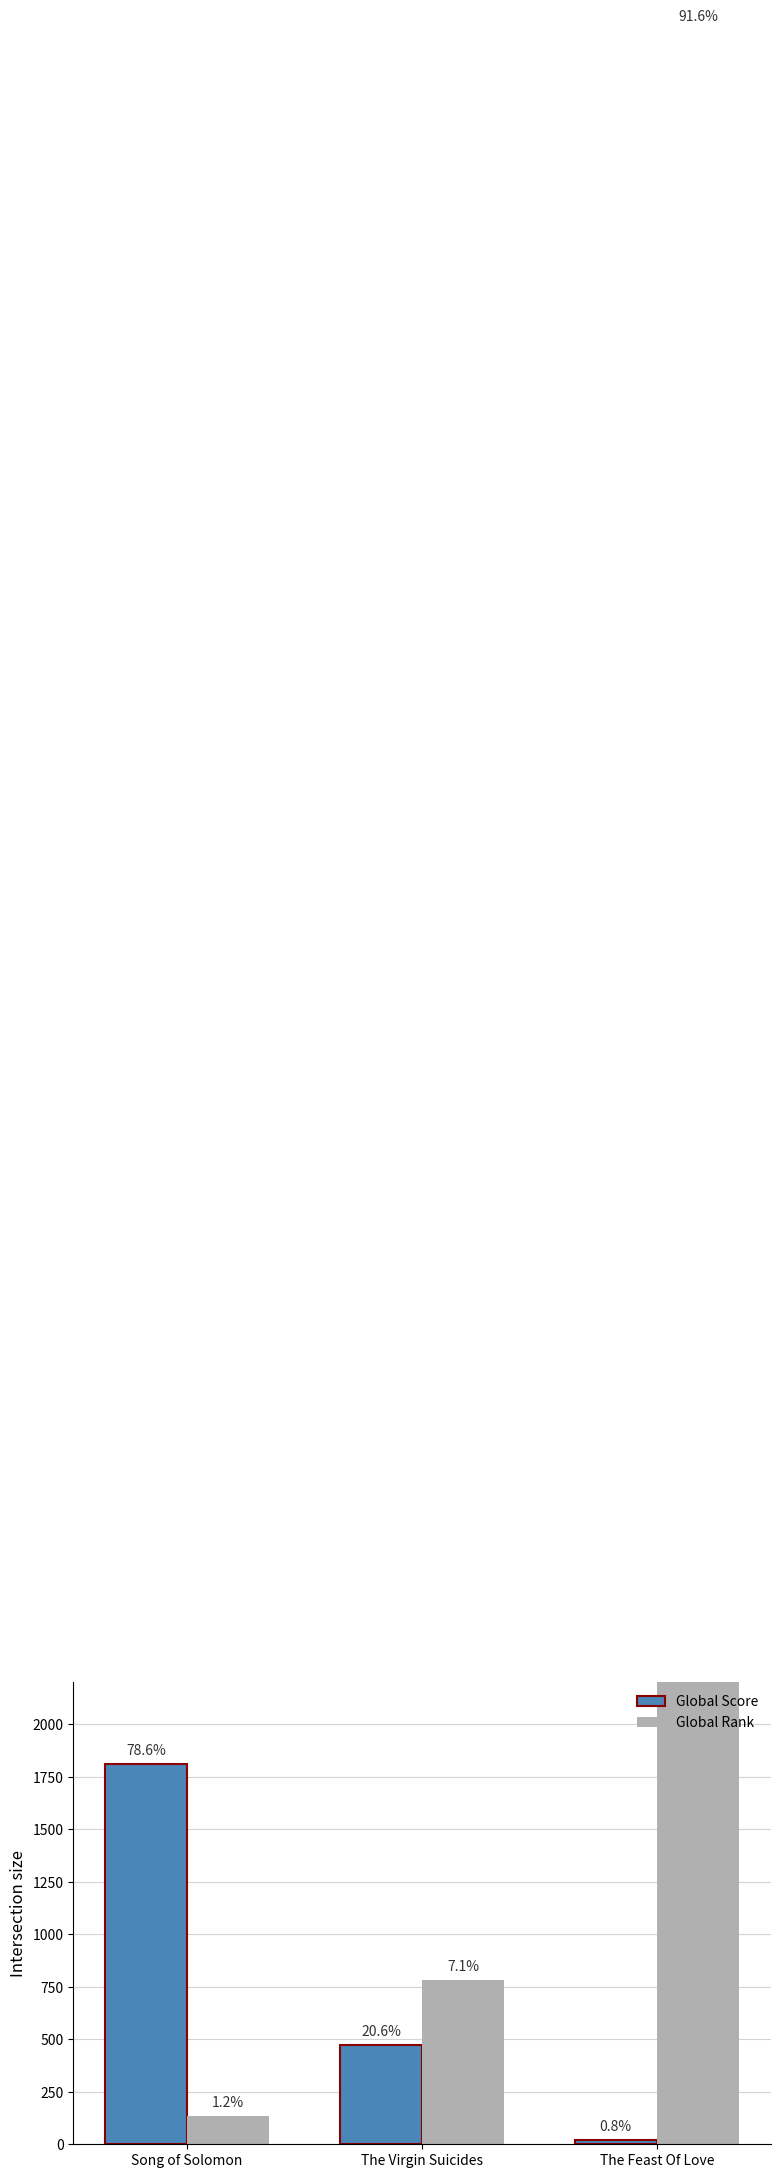

How many groups of bars are there?

3